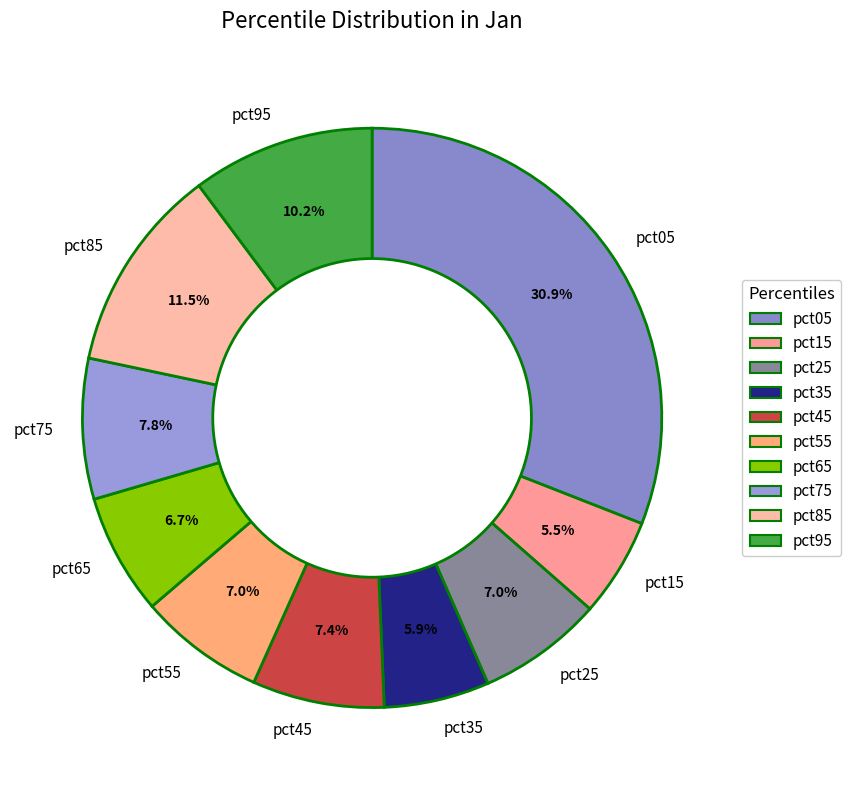

Is there any slice that represents more than half of the pie?

No